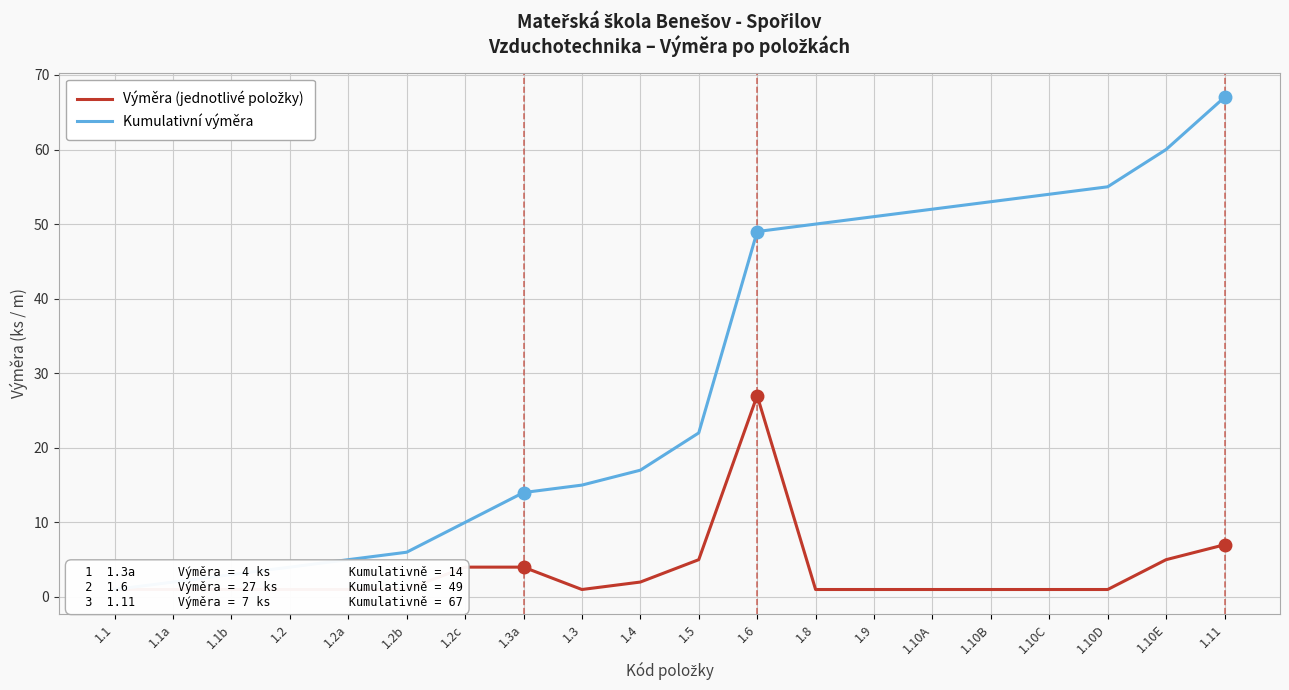

At 1.10C, list the series in order from smallest to largest.

Výměra (jednotlivé položky), Kumulativní výměra